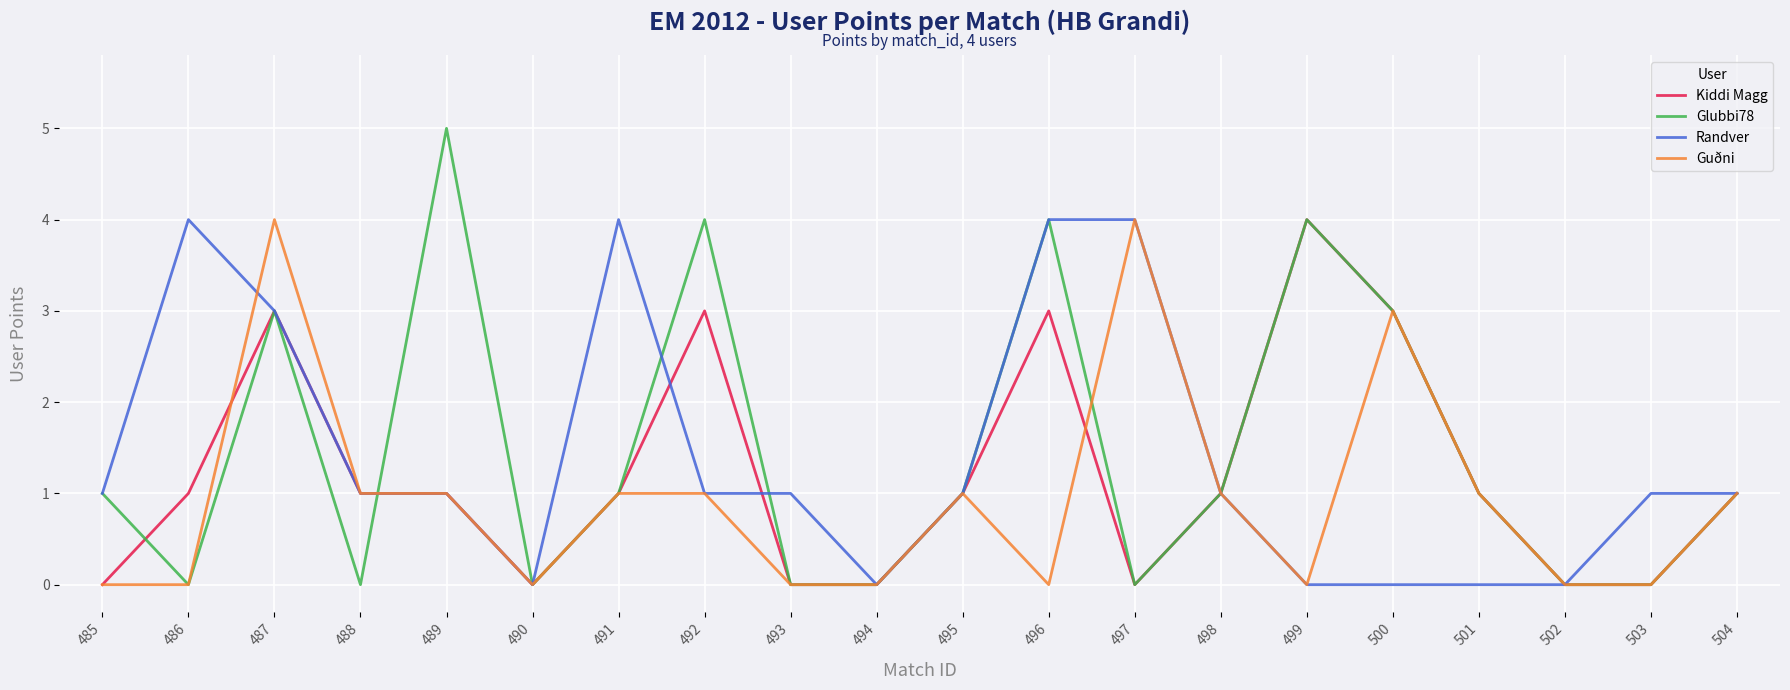

Is it true that Glubbi78 equals 0 at 490?

True